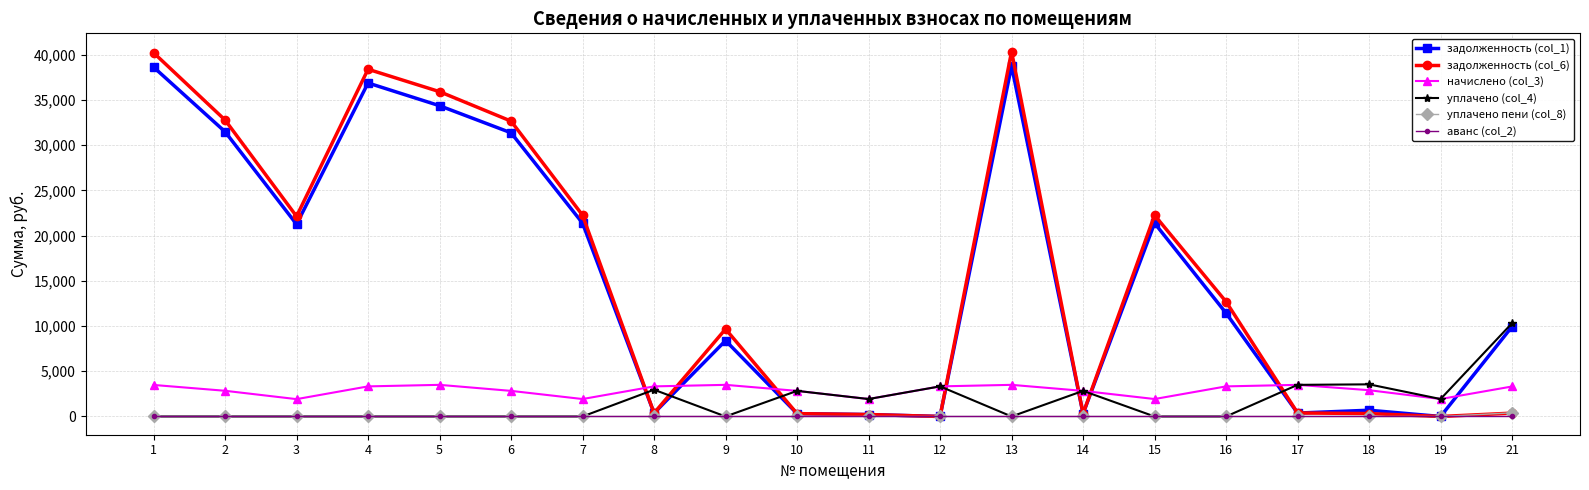

List the series in order of their peak value, highest first.

задолженность (col_6), задолженность (col_1), уплачено (col_4), начислено (col_3), уплачено пени (col_8), аванс (col_2)